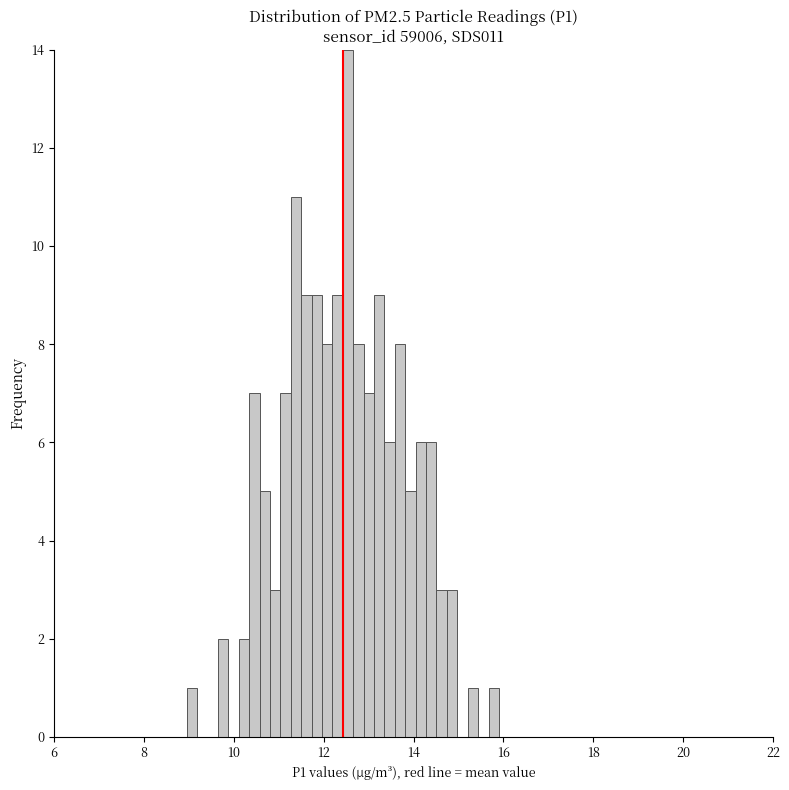

Around what value on the x-axis is the tallest bar? Give the approximate position of its centre, as read against the axis.

12.6